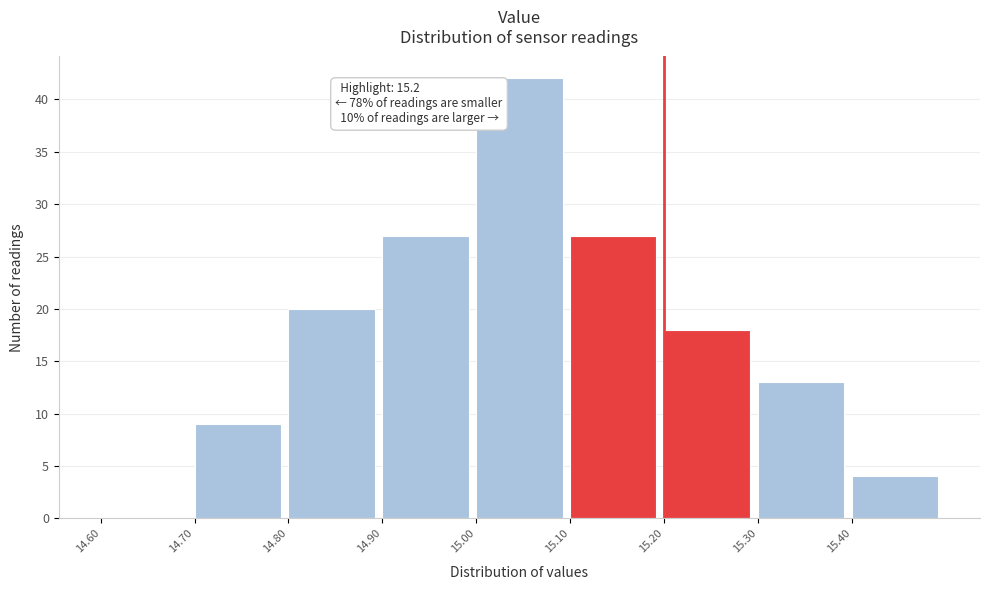

Which range on the x-axis has the tallest bar?

15.0 to 15.1